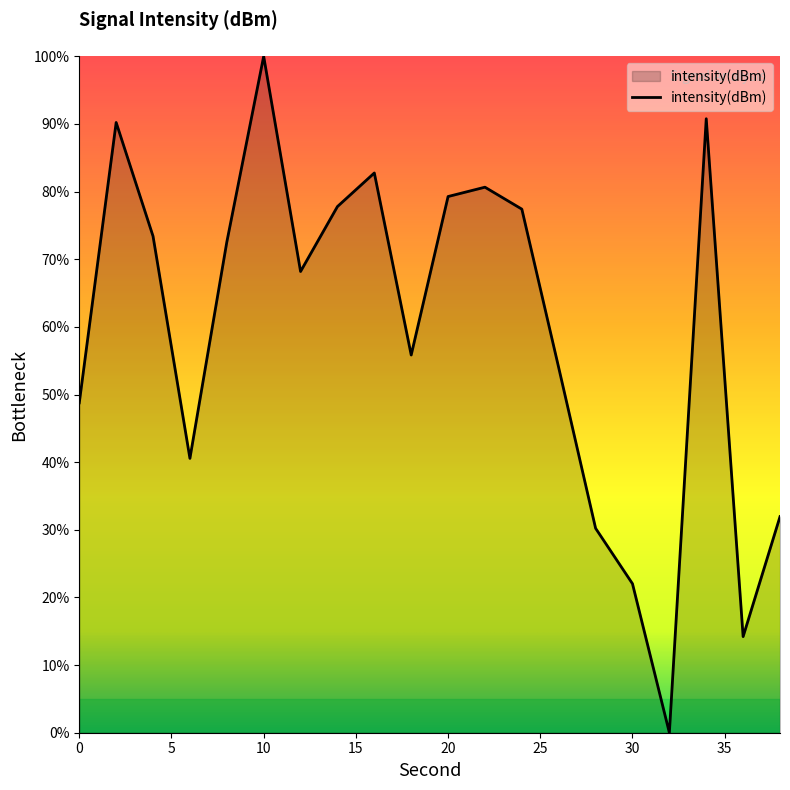

What is the difference between the maximum and minimum values?

100.0